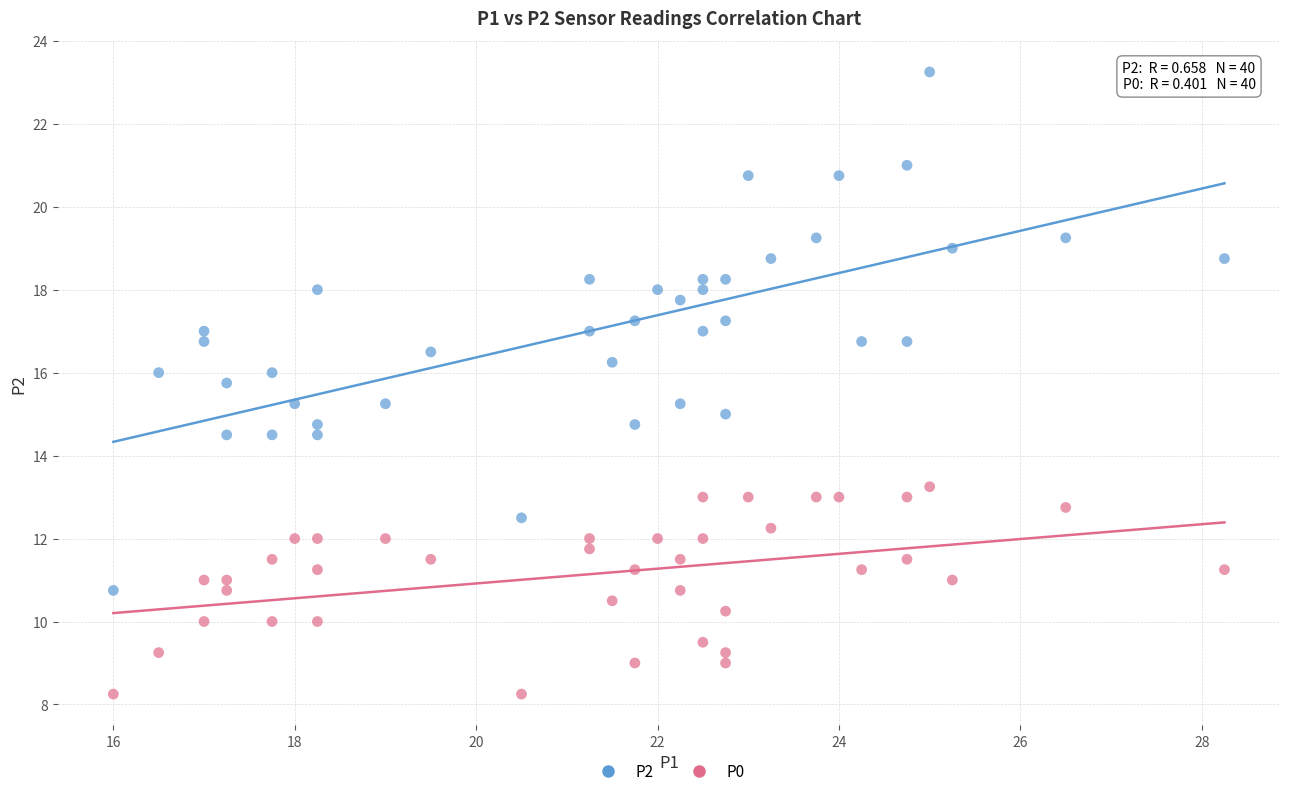

Across all data points, what is the range of X values (max minus min)?

12.2